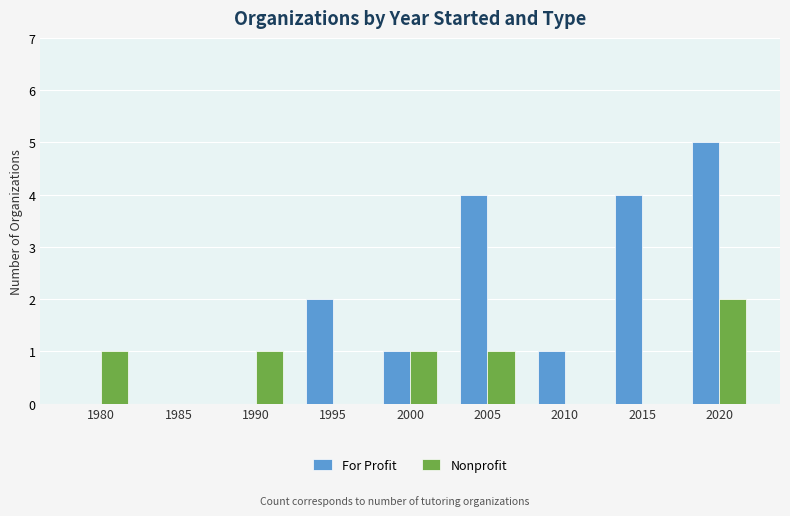

At which label does For Profit reach its peak?

2020